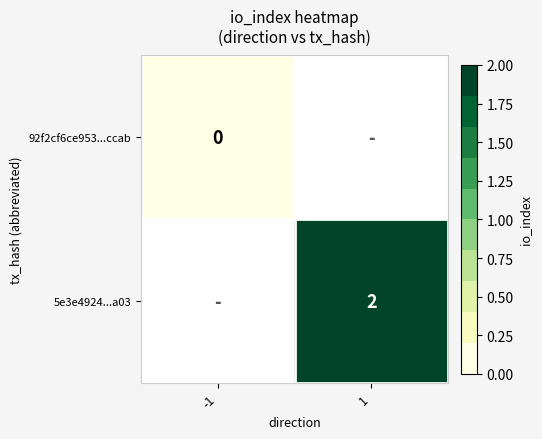

The 5e3e4924...a03 series shows 2 at 1. True or false?

True